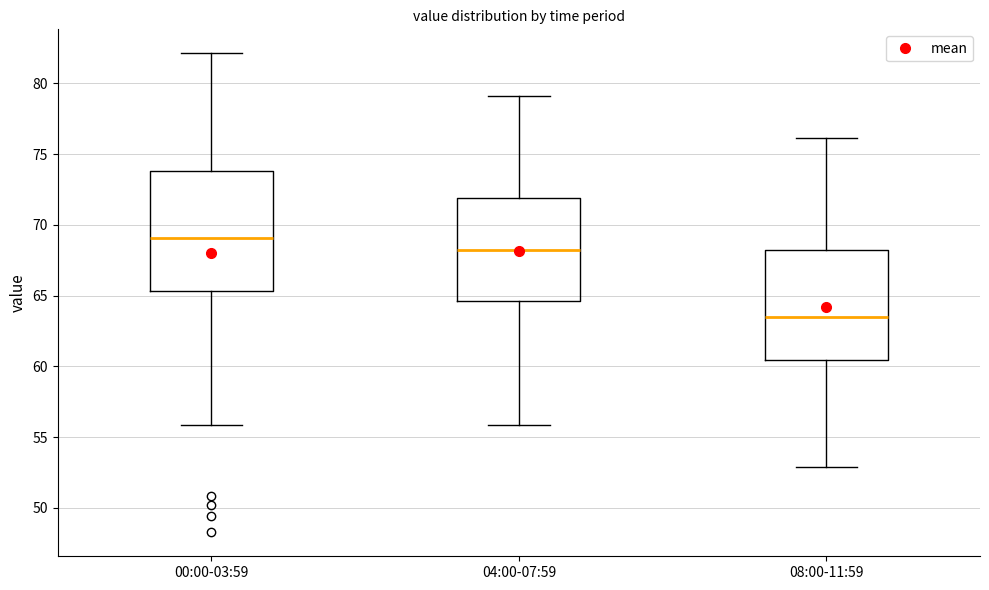

Reading left to right, transcribe this box plot: for each box, give where its median line is, the range the box spans, and where its two whiskers end, as read against the y-axis. The values are not printed on the chart, so give them approximately, as read against the axis.

00:00-03:59: median 69.0, box 65.5 to 74.0, whiskers 56.0 to 82.0
04:00-07:59: median 68.0, box 64.5 to 72.0, whiskers 56.0 to 79.0
08:00-11:59: median 63.5, box 60.5 to 68.0, whiskers 53.0 to 76.0